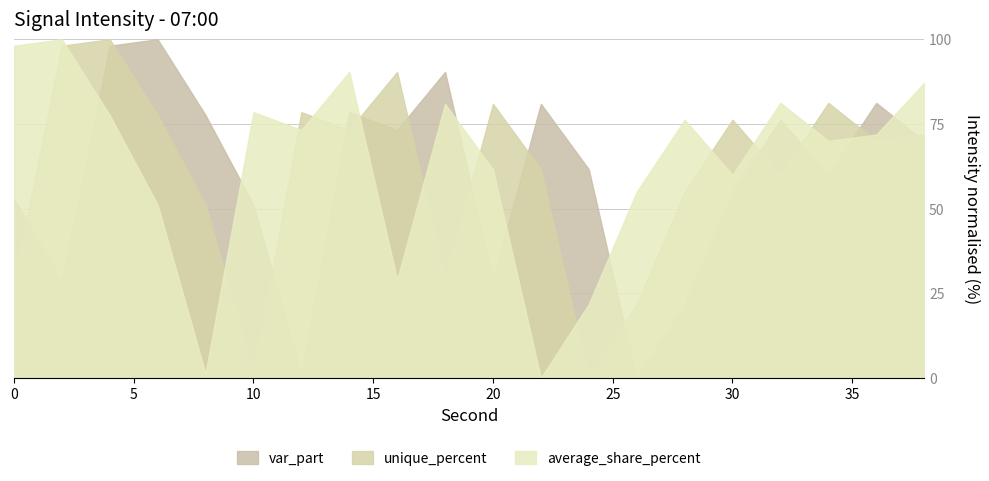

Which series ends up on top after the final intersection of var_part and average_share_percent?

average_share_percent